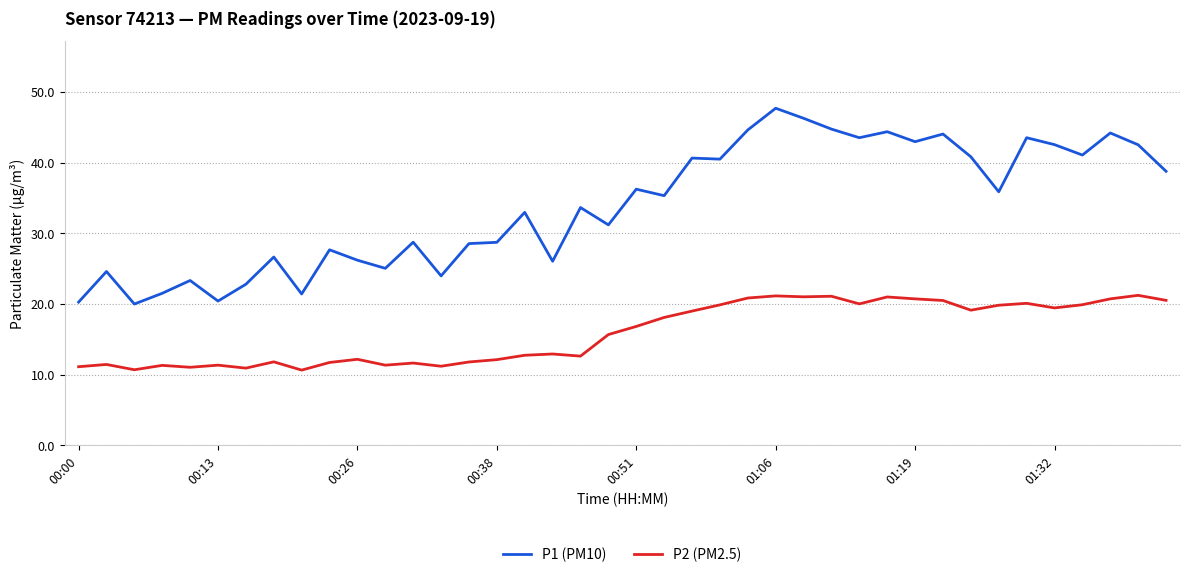

What is the lowest value of the P1 (PM10) series?

20.0